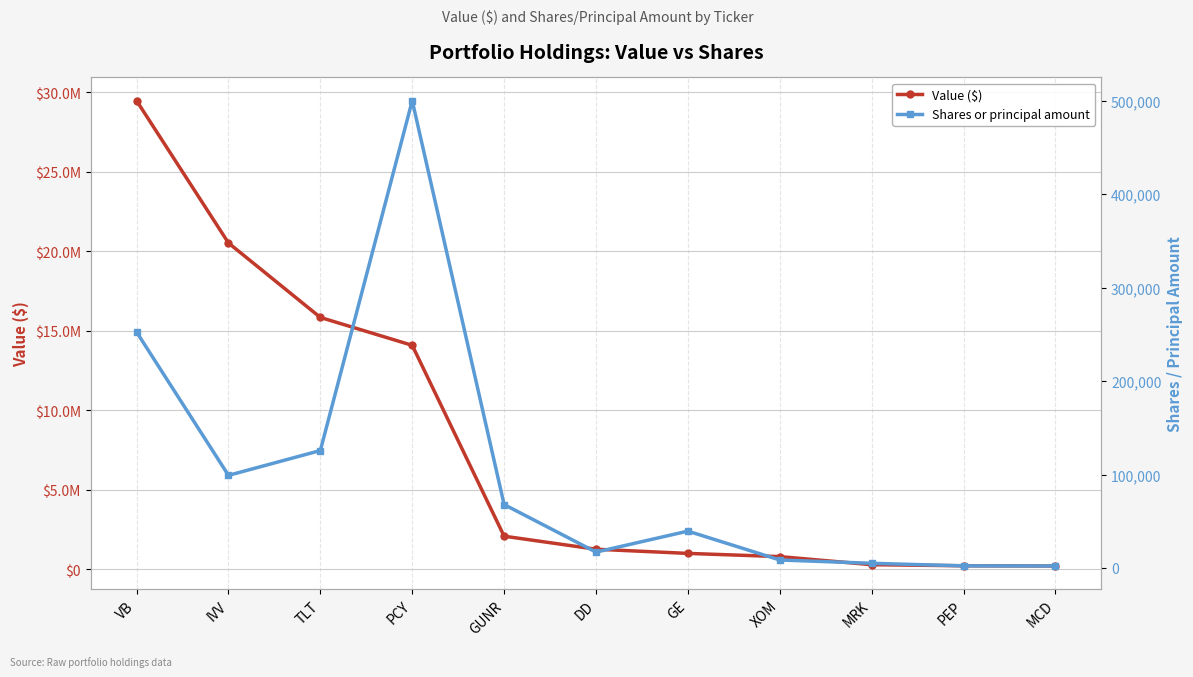

True or false: Shares or principal amount and Value ($) cross at least once.

False